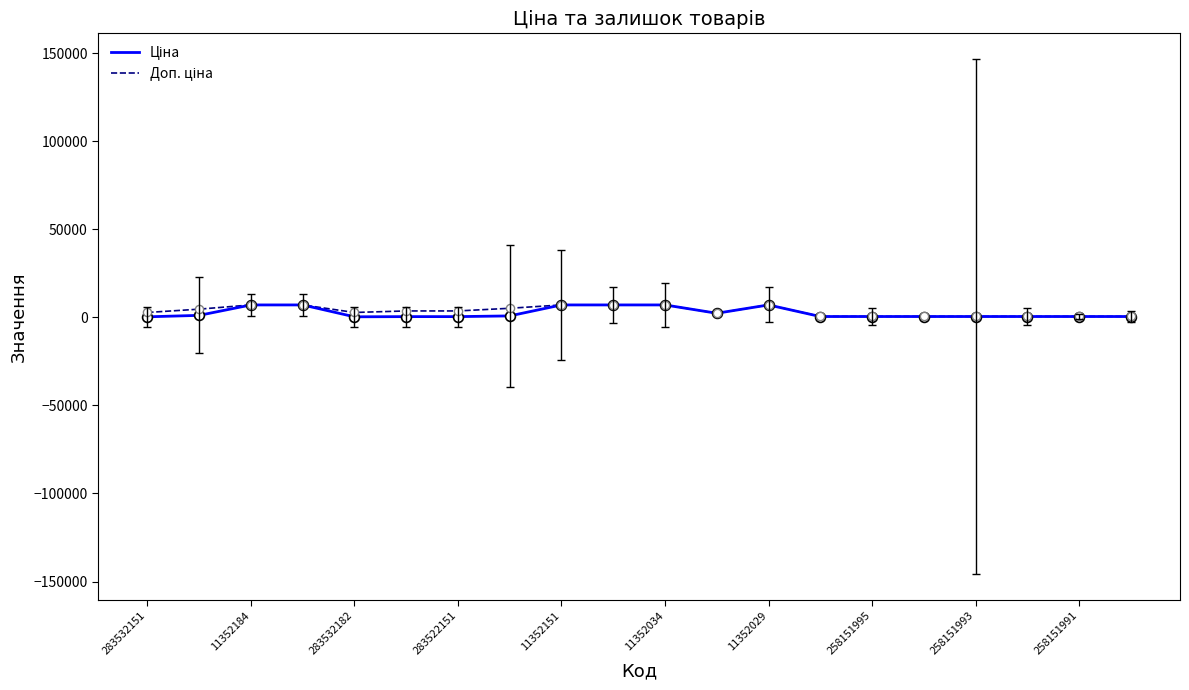

What is the maximum value shown in the chart?

7098.8